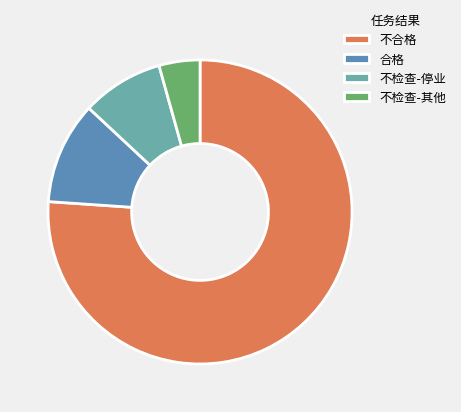

How many segments does this pie chart have?

4